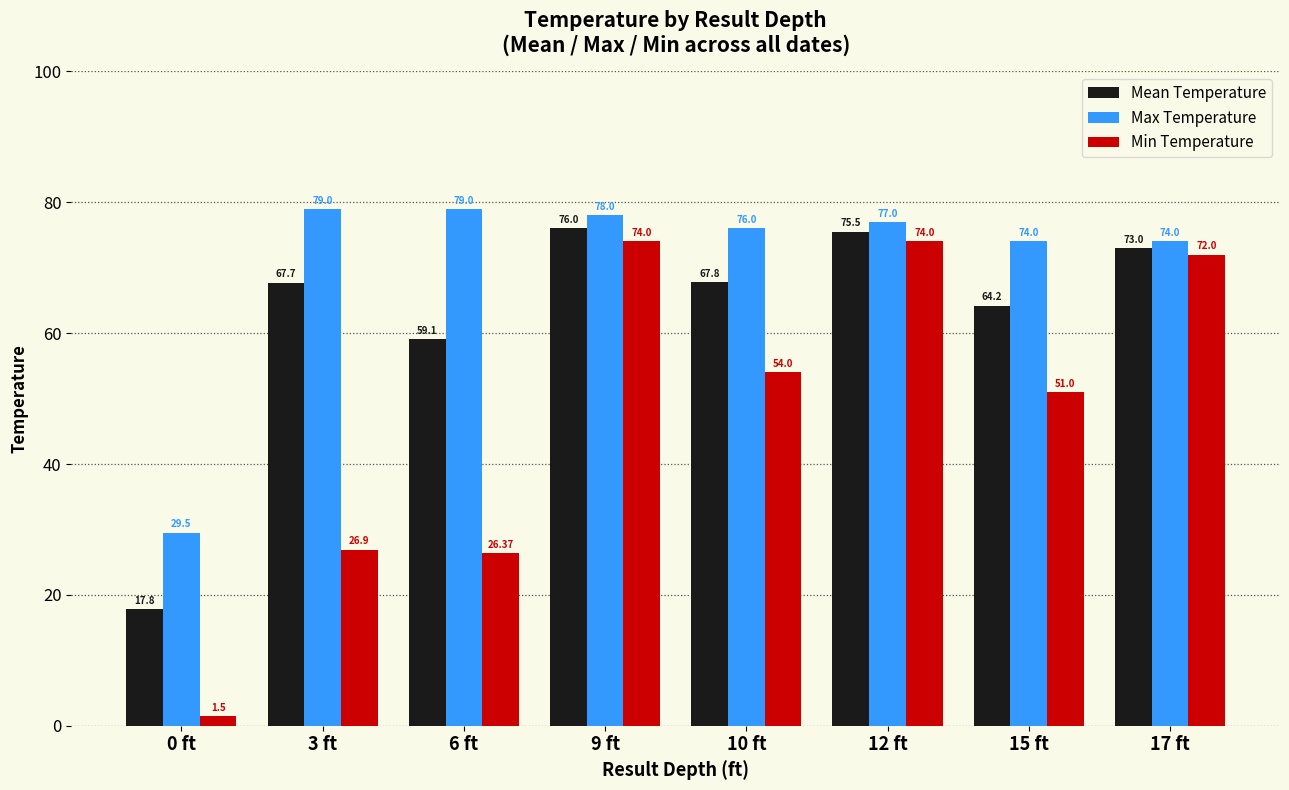

How many categories are shown in the chart?

8